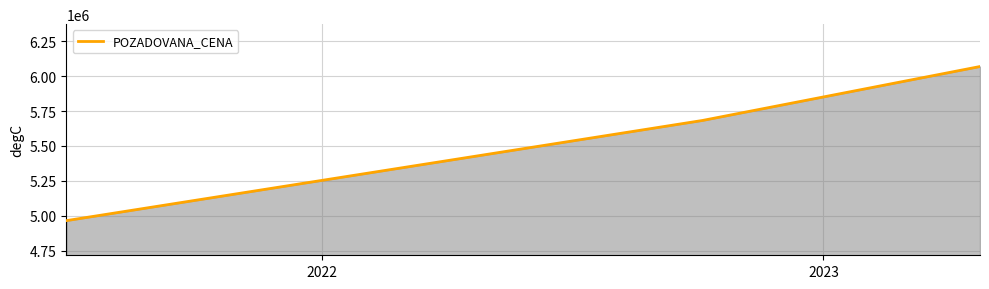

What is the smallest value displayed?

4964625